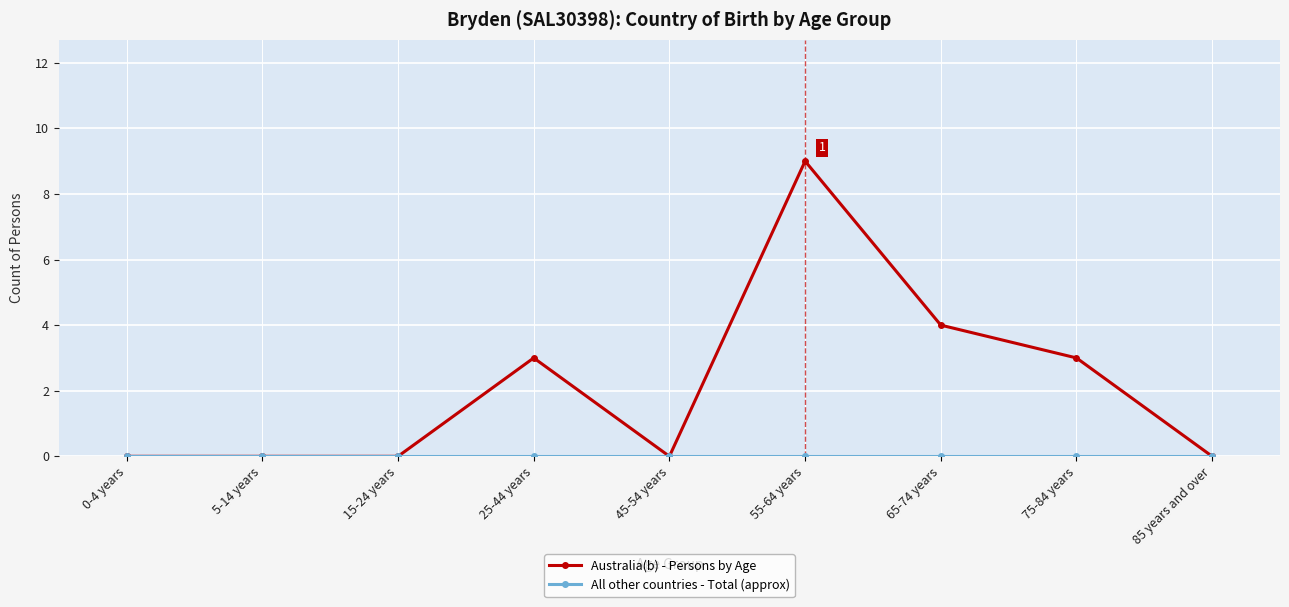

At which category is the sum across all series the highest?

55-64 years